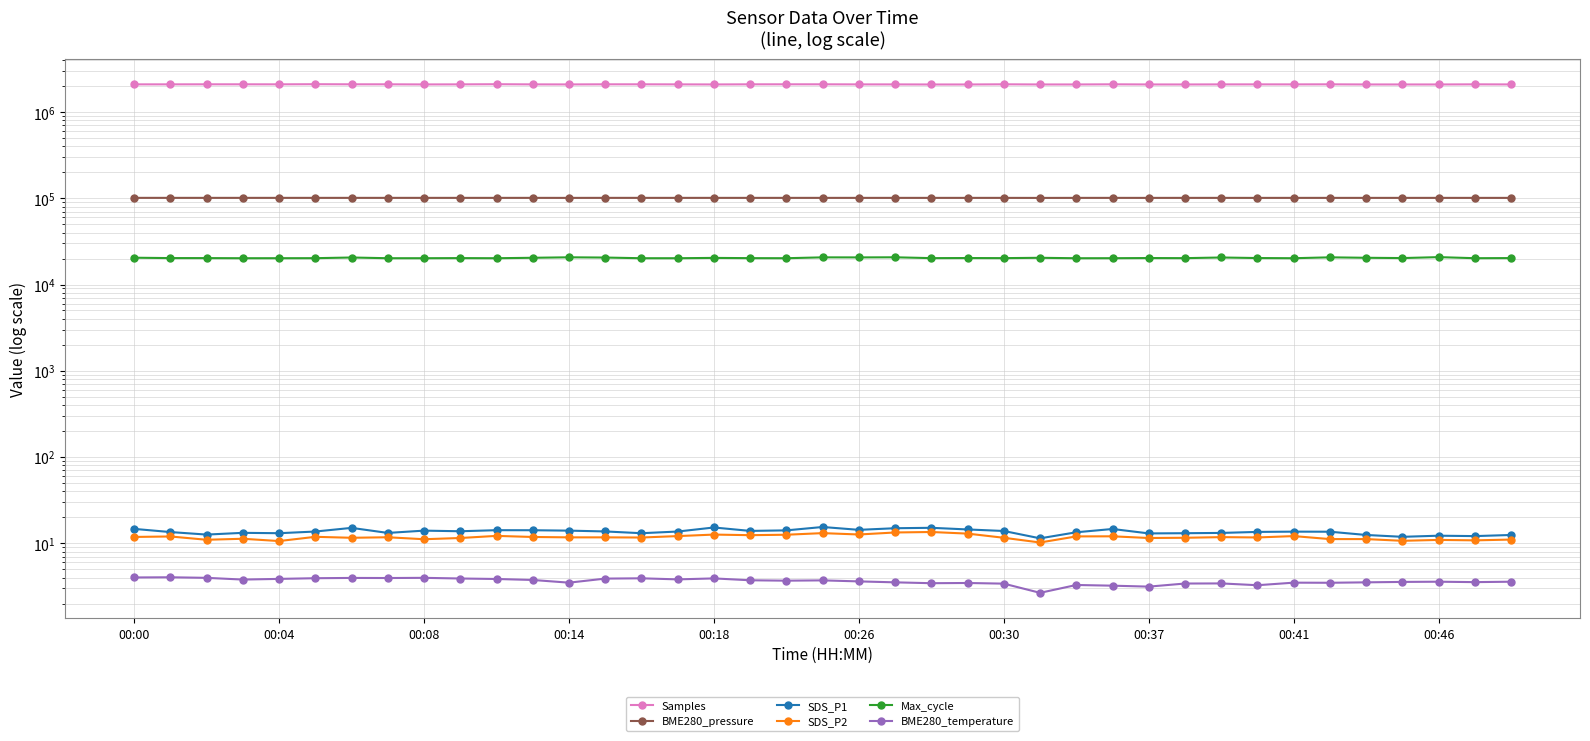

Between 15 and 25, which is larger?

15